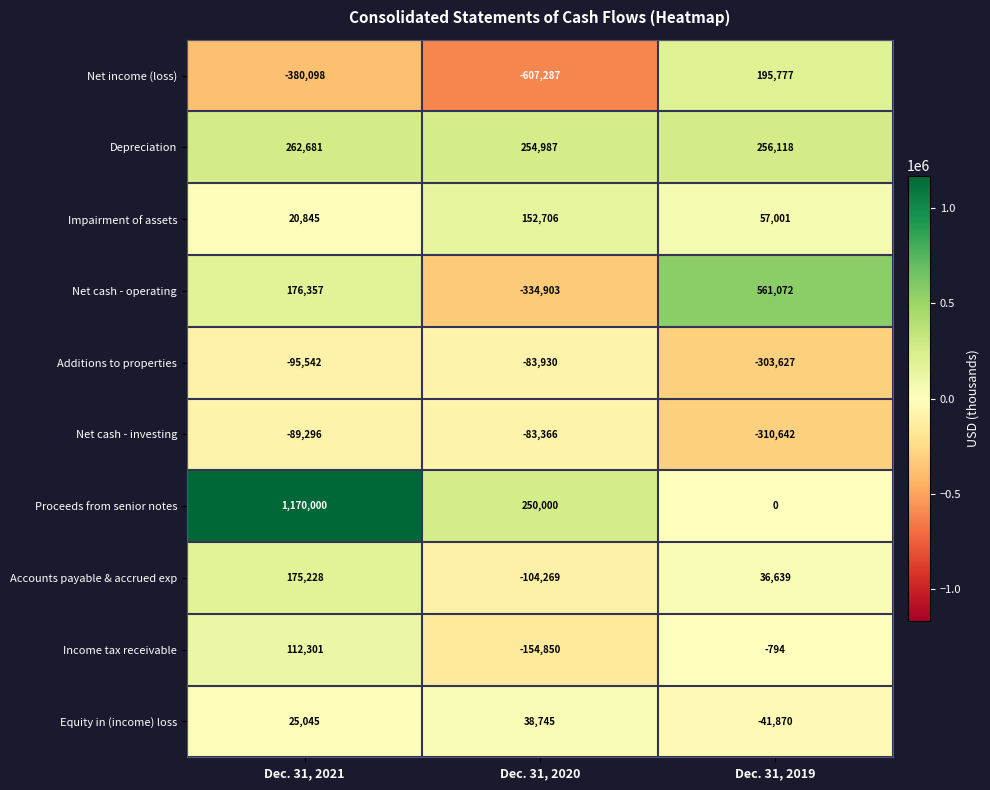

Which series has the largest total across all categories?

Proceeds from senior notes